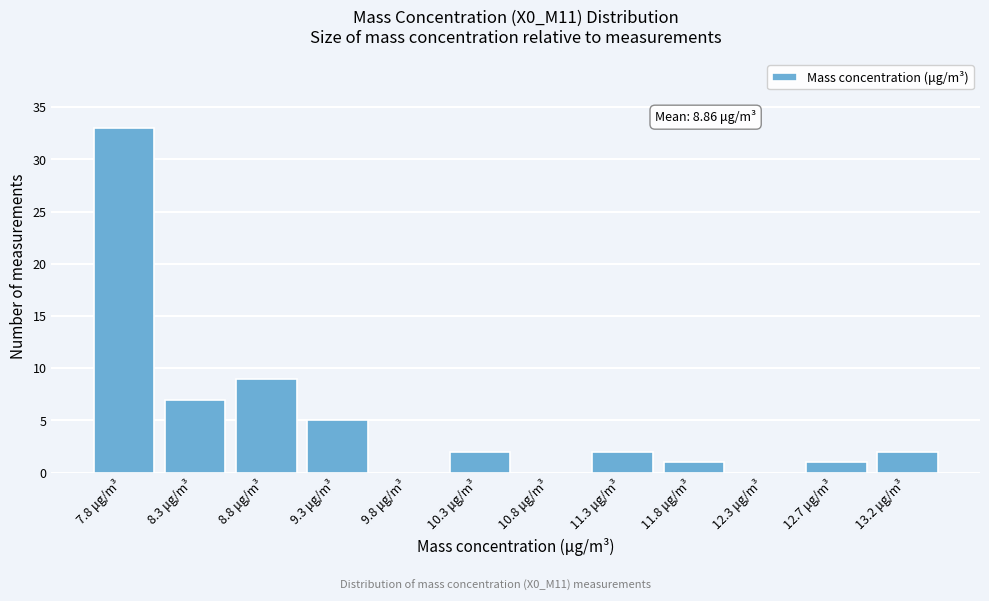

Reading left to right, extract all data points from this chart.

7.8 μg/m³=33	8.3 μg/m³=7	8.8 μg/m³=9	9.3 μg/m³=5	9.8 μg/m³=0	10.3 μg/m³=2	10.8 μg/m³=0	11.3 μg/m³=2	11.8 μg/m³=1	12.3 μg/m³=0	12.7 μg/m³=1	13.2 μg/m³=2